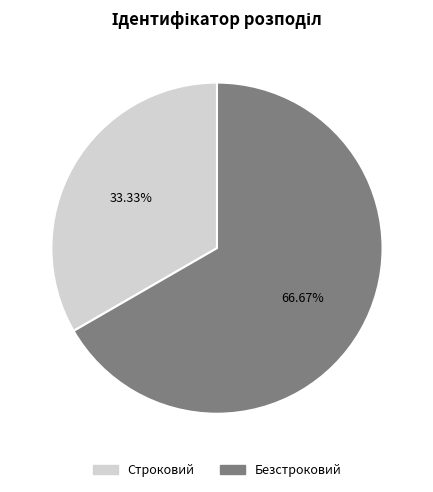

Do Безстроковий and Строковий together represent more than half of the pie?

Yes